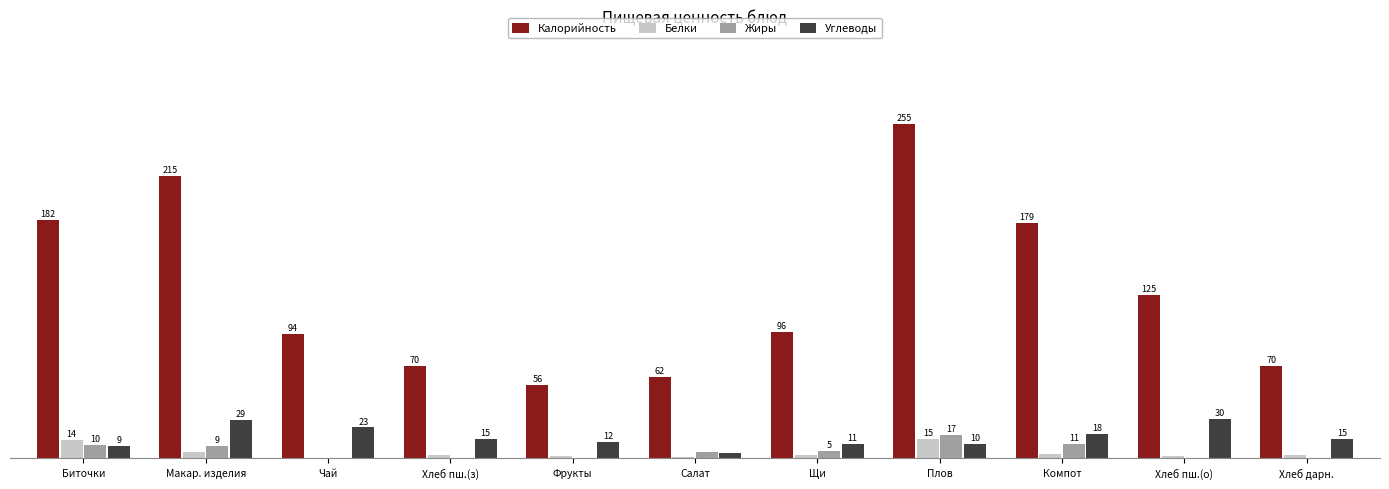

Between Хлеб дарн. and Щи, which is larger?

Щи